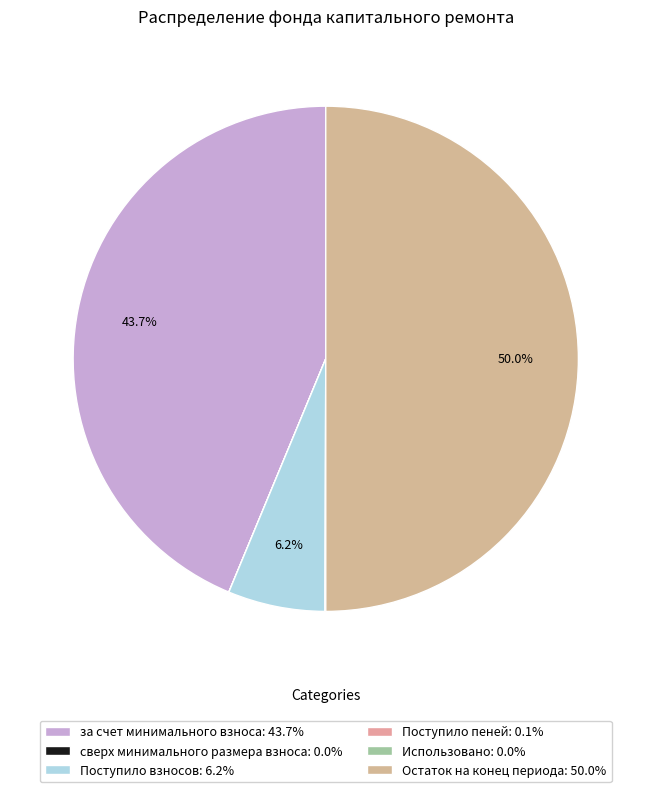

Rank the categories by value from lowest to highest.

сверх минимального размера взноса, Использовано, Поступило пеней, Поступило взносов, за счет минимального взноса, Остаток на конец периода